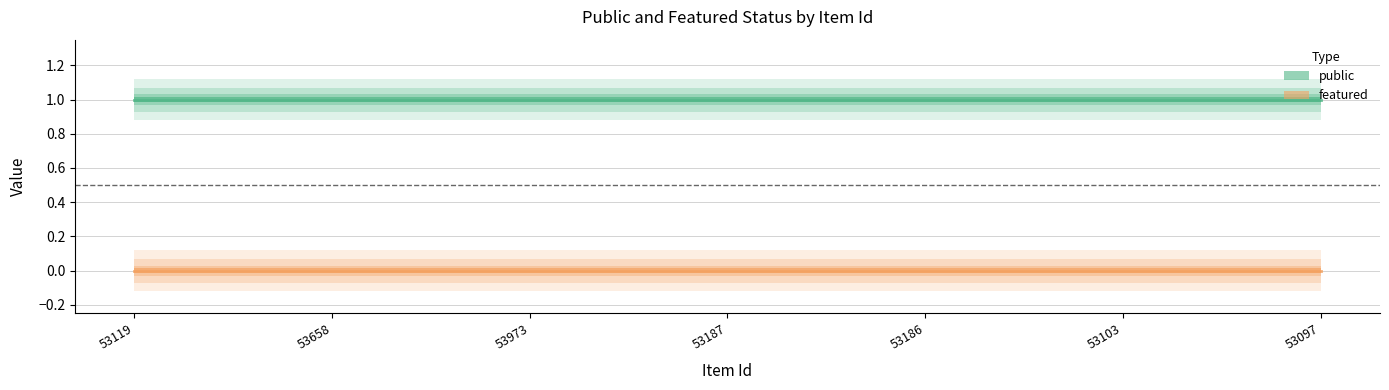

How many categories are shown in the chart?

7